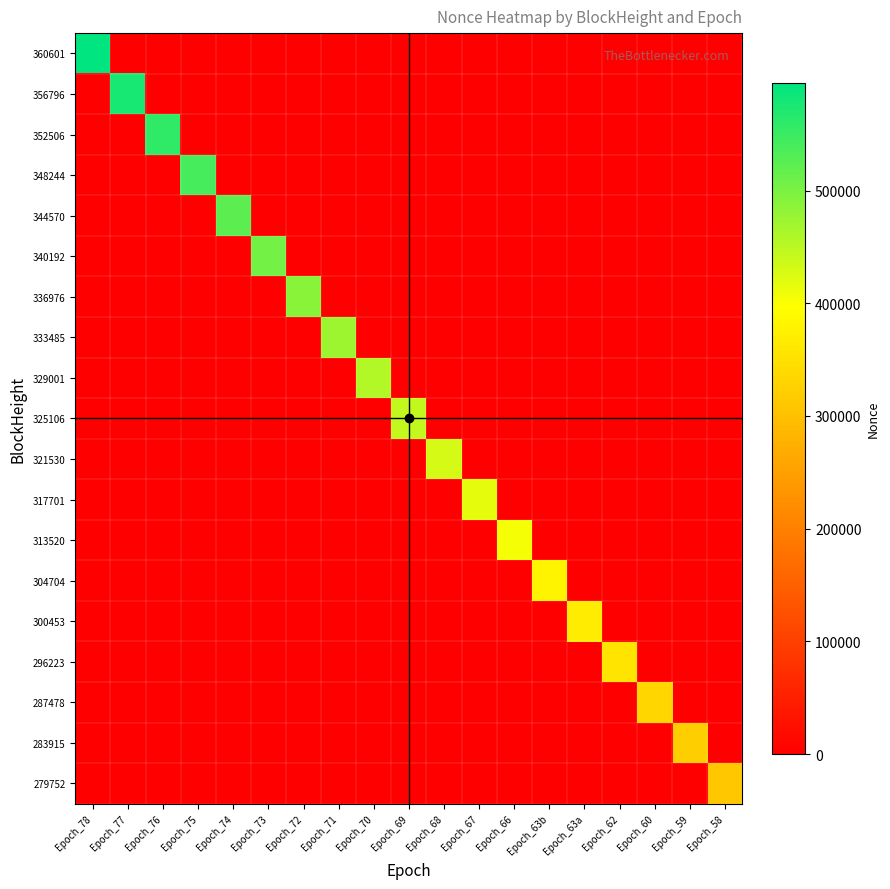

What is the spread (max minus min) of values at Epoch_60?

333533